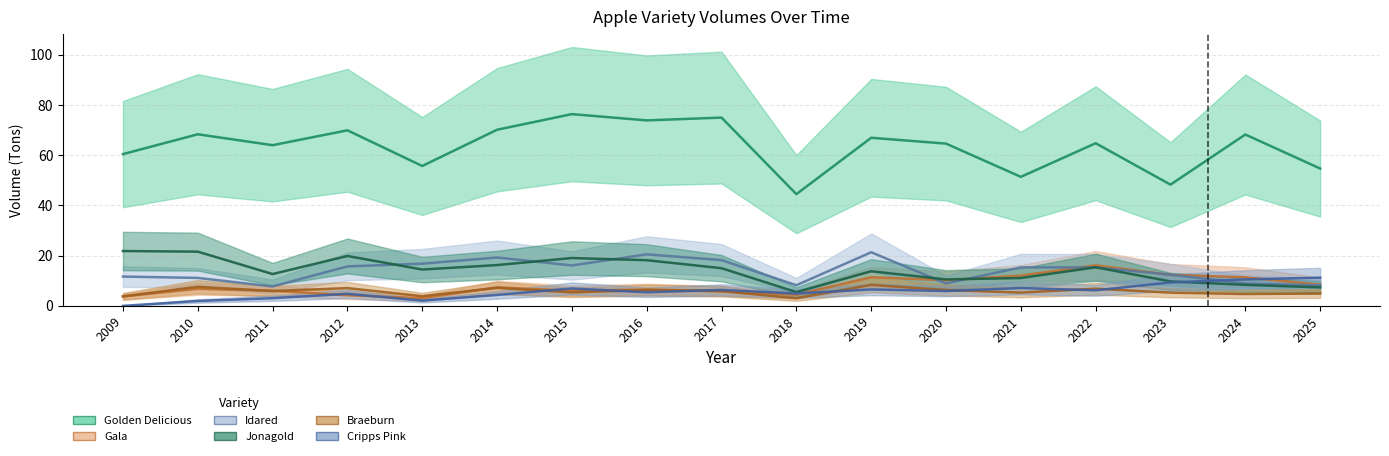

What is the approximate value of Golden Delicious at 2009?

60.5